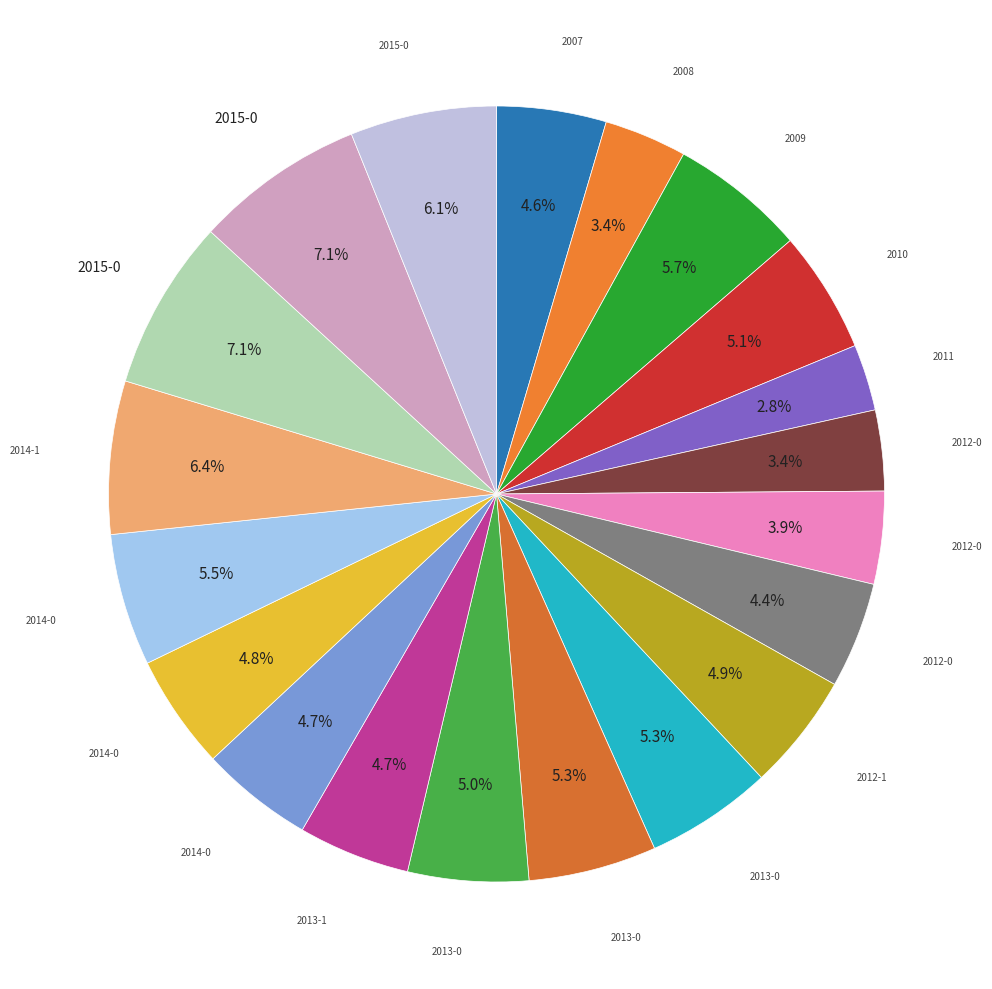

Count the number of slices in the pie.

20